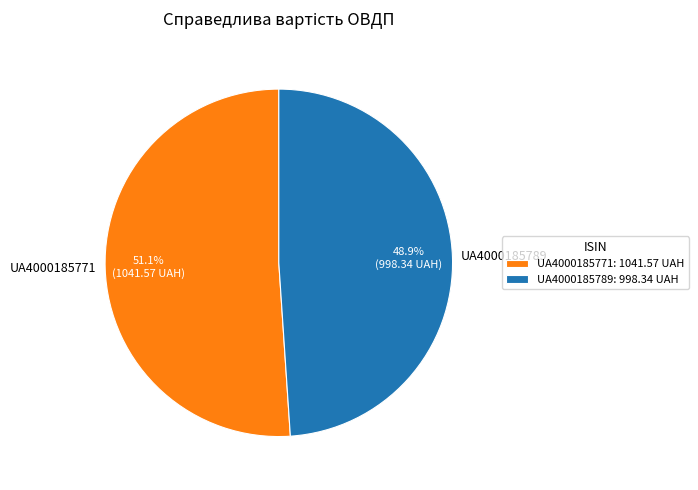

To the nearest percent, what is the average slice percentage?

50%